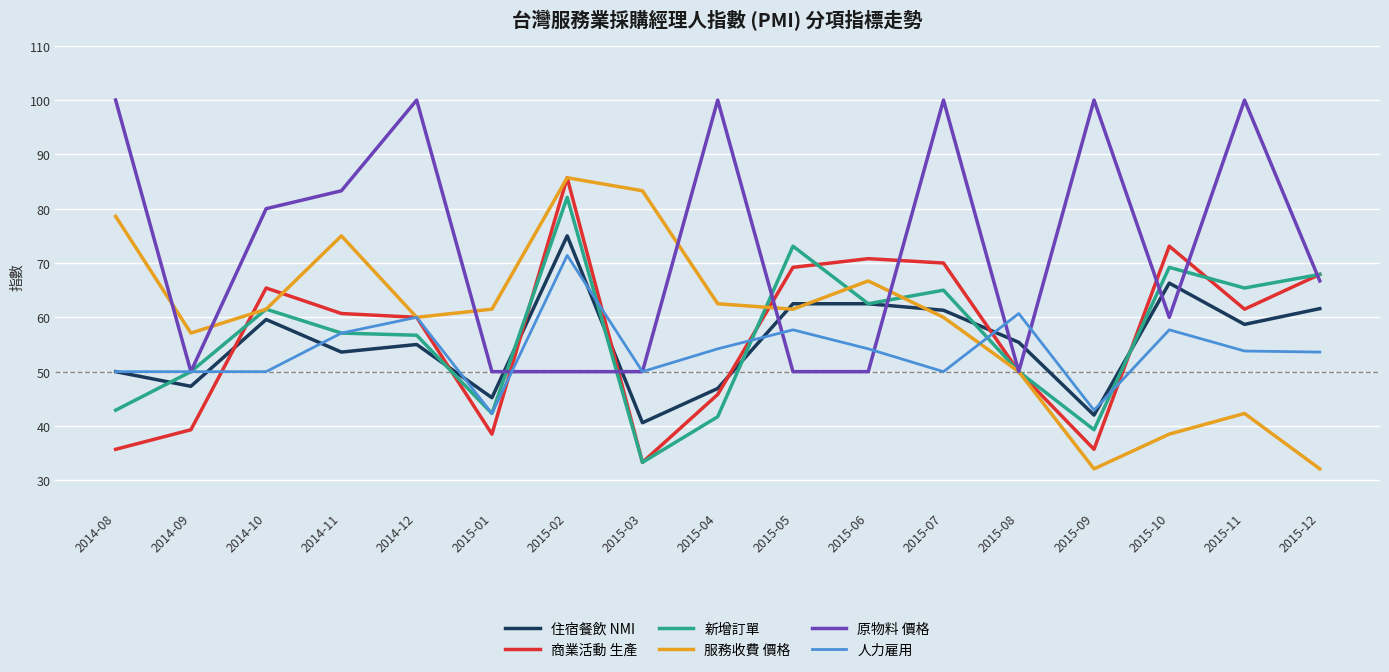

Which series has the largest range (max minus min)?

服務收費 價格